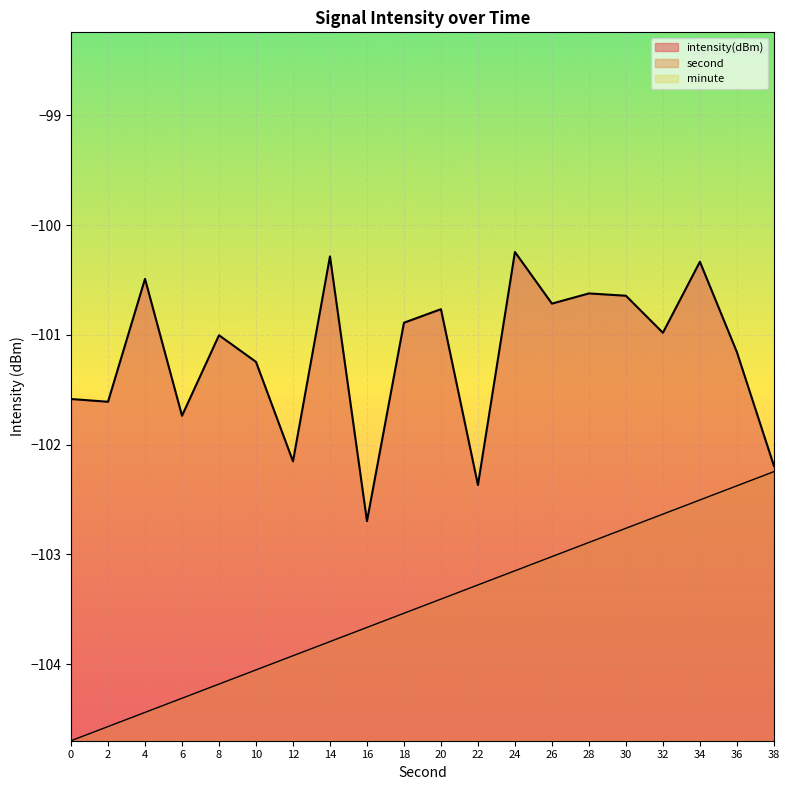

Which series has the largest total across all categories?

intensity(dBm)